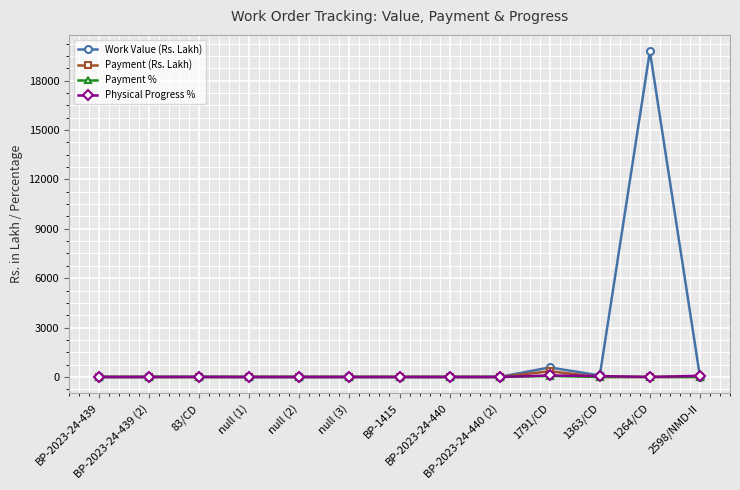

Count the number of data series in this chart.

4